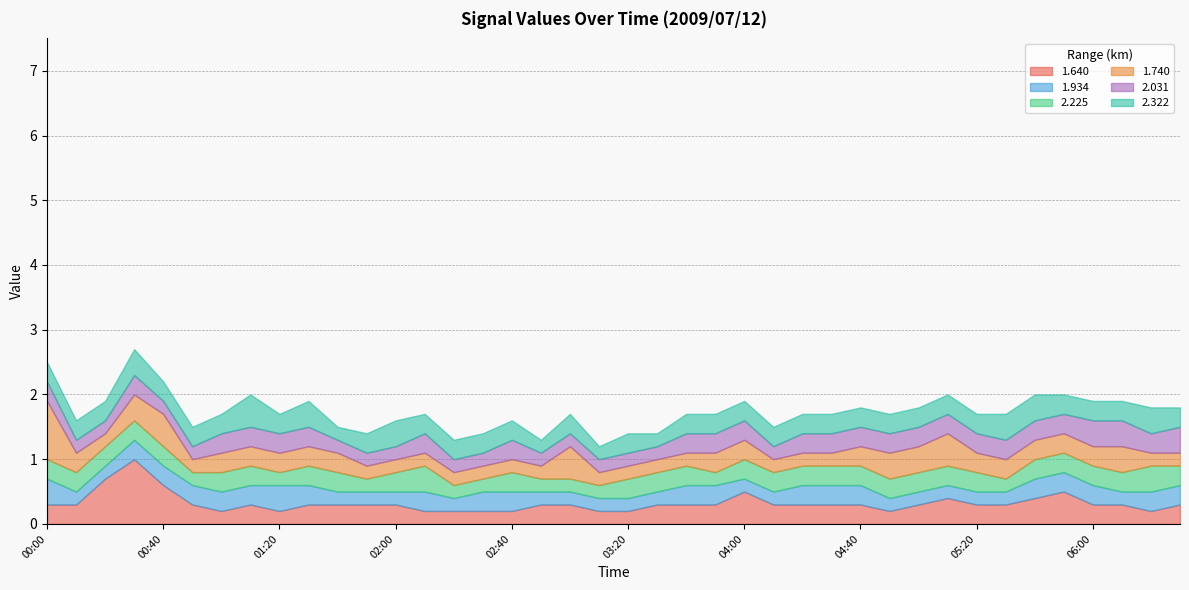

Reading left to right, extract all data points from this chart.

1.640: 0.3	0.3	0.7	1.0	0.6	0.3	0.2	0.3	0.2	0.3	0.3	0.3	0.3	0.2	0.2	0.2	0.2	0.3	0.3	0.2	0.2	0.3	0.3	0.3	0.5	0.3	0.3	0.3	0.3	0.2	0.3	0.4	0.3	0.3	0.4	0.5	0.3	0.3	0.2	0.3
1.934: 0.4	0.2	0.2	0.3	0.3	0.3	0.3	0.3	0.4	0.3	0.2	0.2	0.2	0.3	0.2	0.3	0.3	0.2	0.2	0.2	0.2	0.2	0.3	0.3	0.2	0.2	0.3	0.3	0.3	0.2	0.2	0.2	0.2	0.2	0.3	0.3	0.3	0.2	0.3	0.3
2.225: 0.3	0.3	0.3	0.3	0.3	0.2	0.3	0.3	0.2	0.3	0.3	0.2	0.3	0.4	0.2	0.2	0.3	0.2	0.2	0.2	0.3	0.3	0.3	0.2	0.3	0.3	0.3	0.3	0.3	0.3	0.3	0.3	0.3	0.2	0.3	0.3	0.3	0.3	0.4	0.3
1.740: 0.9	0.3	0.2	0.4	0.5	0.2	0.3	0.3	0.3	0.3	0.3	0.2	0.2	0.2	0.2	0.2	0.2	0.2	0.5	0.2	0.2	0.2	0.2	0.3	0.3	0.2	0.2	0.2	0.3	0.4	0.4	0.5	0.3	0.3	0.3	0.3	0.3	0.4	0.2	0.2
2.031: 0.3	0.2	0.2	0.3	0.2	0.2	0.3	0.3	0.3	0.3	0.2	0.2	0.2	0.3	0.2	0.2	0.3	0.2	0.2	0.2	0.2	0.2	0.3	0.3	0.3	0.2	0.3	0.3	0.3	0.3	0.3	0.3	0.3	0.3	0.3	0.3	0.4	0.4	0.3	0.4
2.322: 0.3	0.3	0.3	0.4	0.3	0.3	0.3	0.5	0.3	0.4	0.2	0.3	0.4	0.3	0.3	0.3	0.3	0.2	0.3	0.2	0.3	0.2	0.3	0.3	0.3	0.3	0.3	0.3	0.3	0.3	0.3	0.3	0.3	0.4	0.4	0.3	0.3	0.3	0.4	0.3